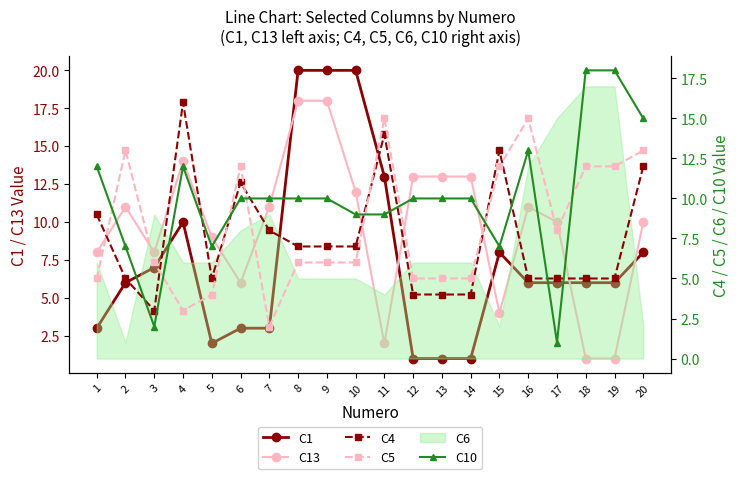

Reading right to left, what are all the values shown in this chart?

C1: 20=8	19=6	18=6	17=6	16=6	15=8	14=1	13=1	12=1	11=13	10=20	9=20	8=20	7=3	6=3	5=2	4=10	3=7	2=6	1=3
C13: 20=10	19=1	18=1	17=10	16=11	15=4	14=13	13=13	12=13	11=2	10=12	9=18	8=18	7=11	6=6	5=9	4=14	3=8	2=11	1=8
C4: 20=12	19=5	18=5	17=5	16=5	15=13	14=4	13=4	12=4	11=14	10=7	9=7	8=7	7=8	6=11	5=5	4=16	3=3	2=5	1=9
C5: 20=13	19=12	18=12	17=8	16=15	15=12	14=5	13=5	12=5	11=15	10=6	9=6	8=6	7=2	6=12	5=4	4=3	3=6	2=13	1=5
C10: 20=15	19=18	18=18	17=1	16=13	15=7	14=10	13=10	12=10	11=9	10=9	9=10	8=10	7=10	6=10	5=7	4=12	3=2	2=7	1=12